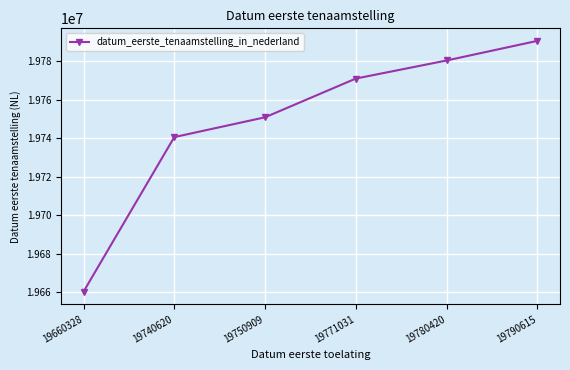

At which category does the chart reach its peak across all series?

19790615